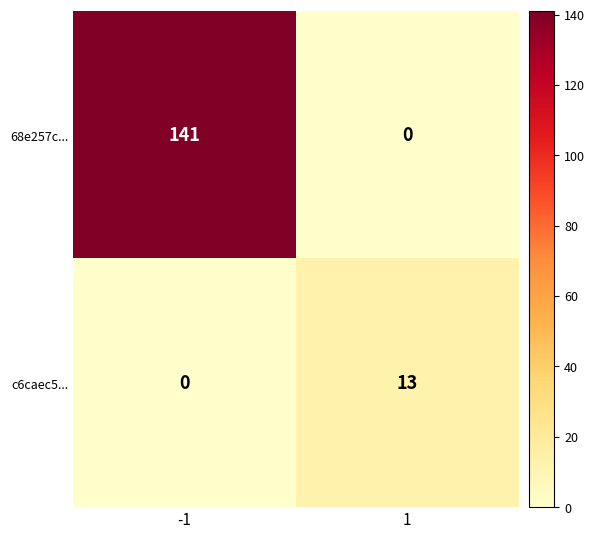

Is the value of 68e257c... at 1 greater than the value of c6caec5... at 1?

No